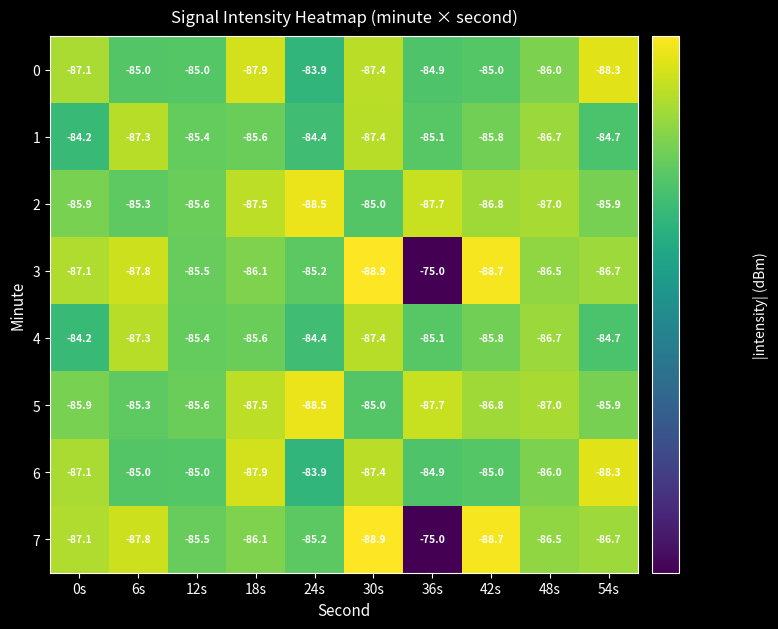

True or false: 2 has a value of -87.7 at 36s.

True